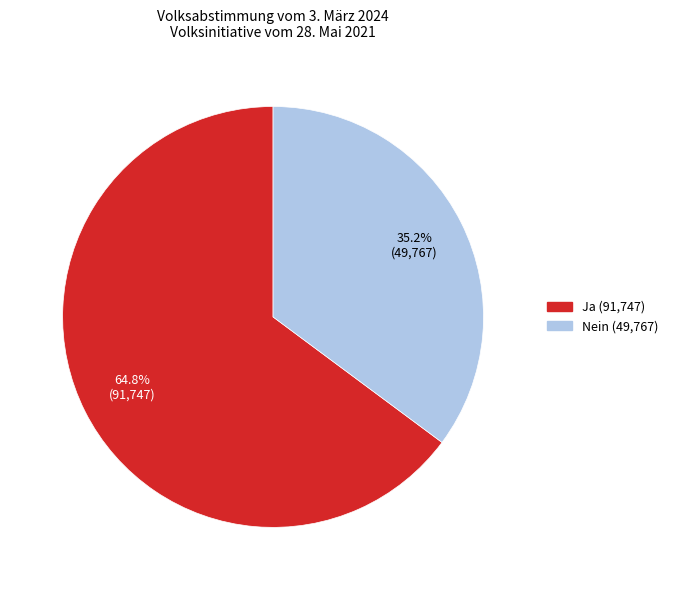

Does any single category account for the majority?

Yes